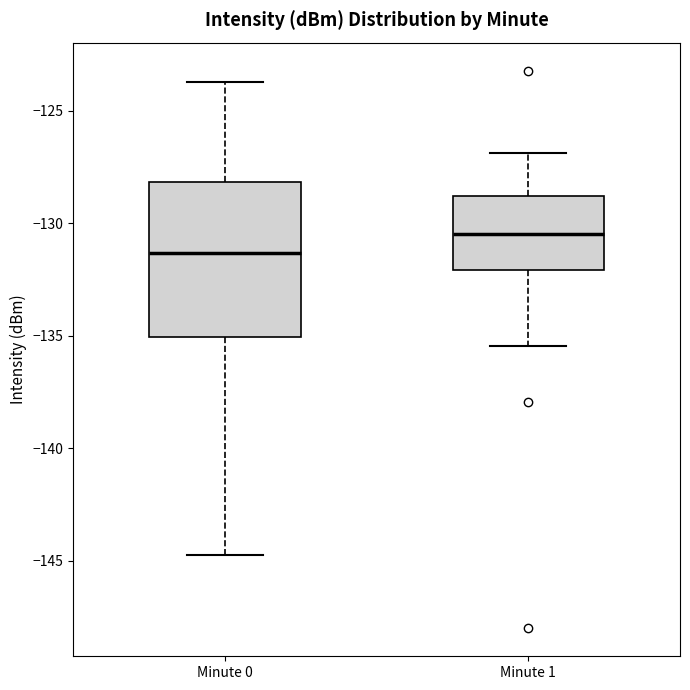

Which box has the highest median line?

Minute 1